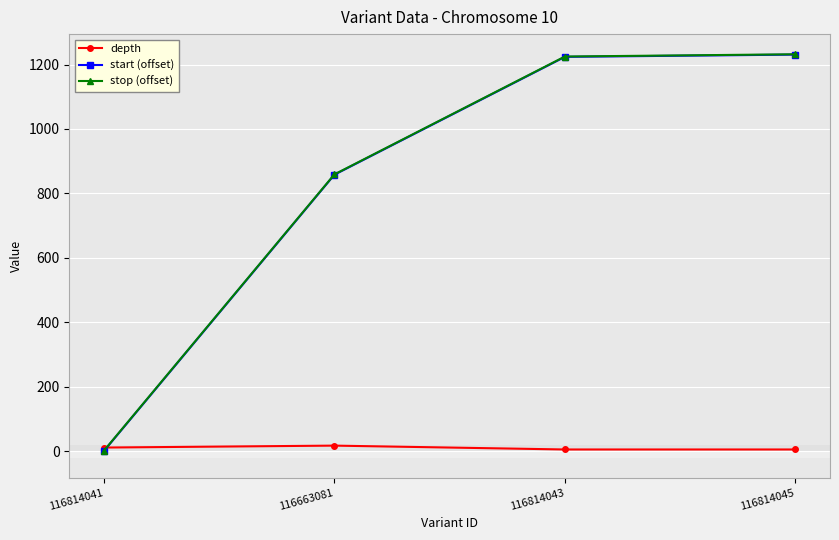

Which category has the lowest value in the stop (offset) series?

116814041